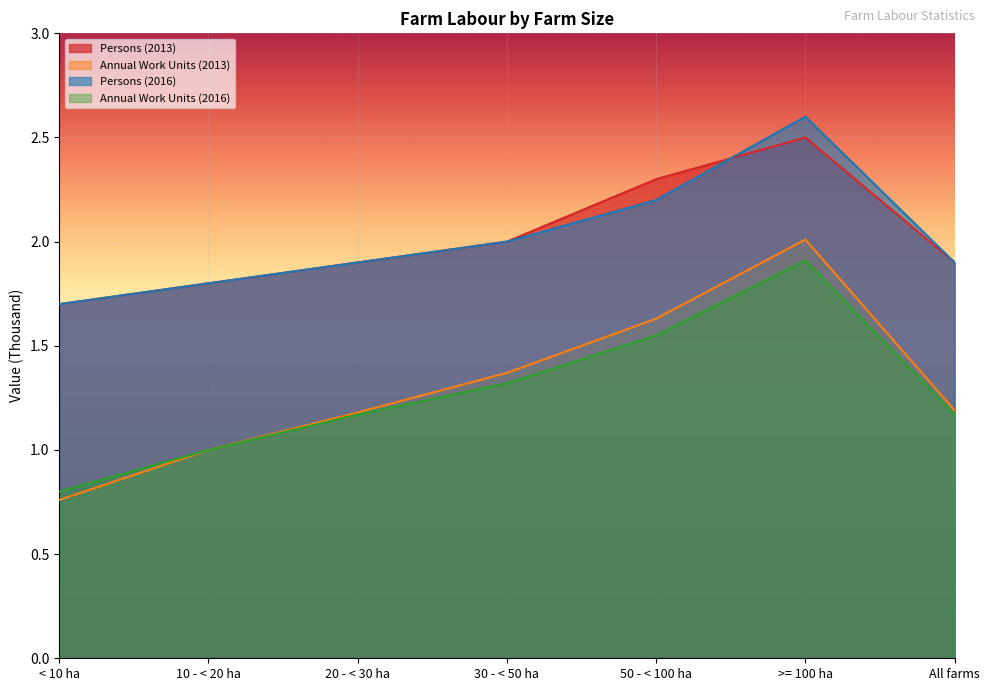

How many interior local peaks does the Persons (2016) series have?

1